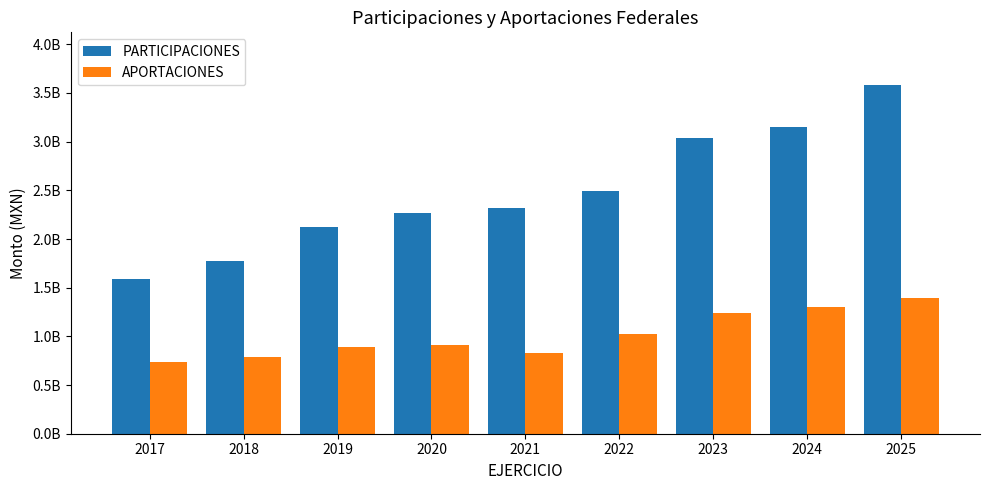

Between 2018 and 2025, which series saw the biggest shift?

PARTICIPACIONES